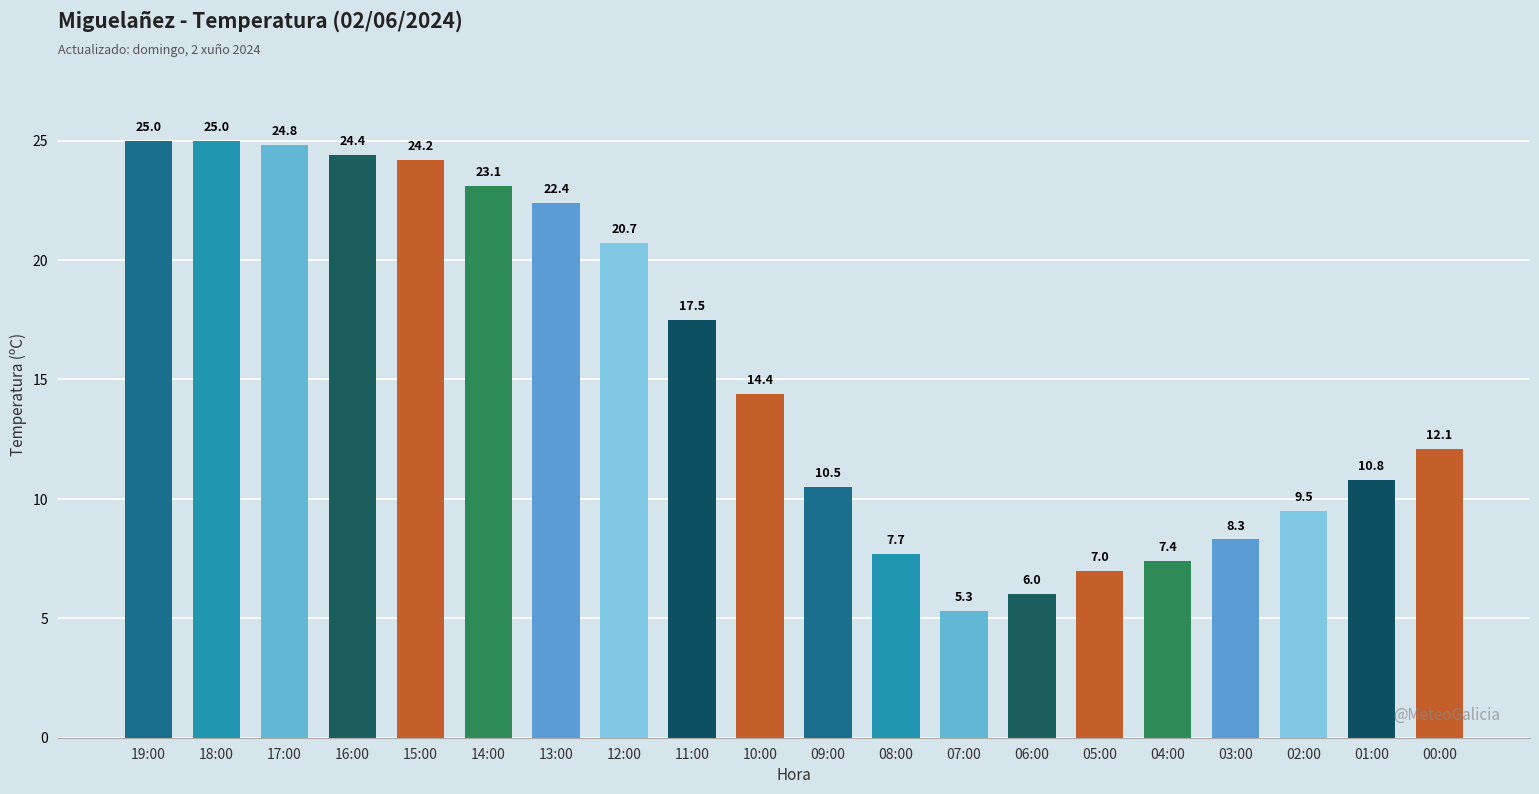

How many data points are less than 14?

10